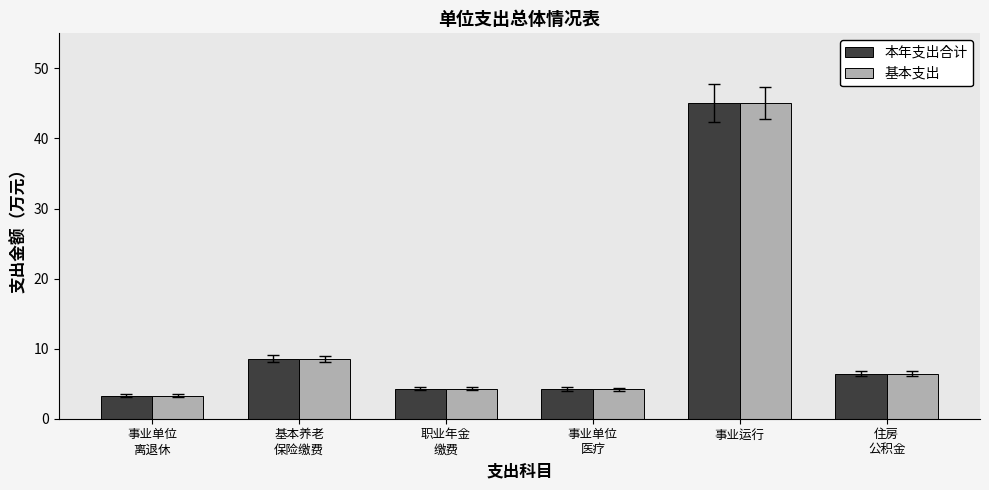

The value of 基本支出 at 事业运行 is 45.0. True or false?

True